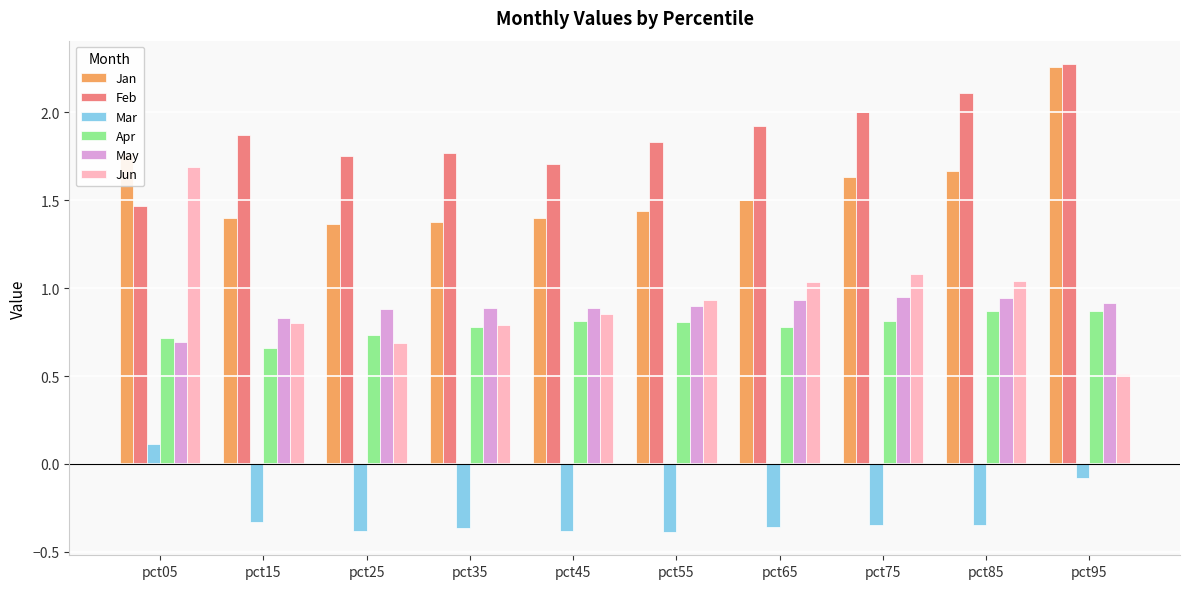

The value of Jun at pct35 is 0.8. True or false?

True